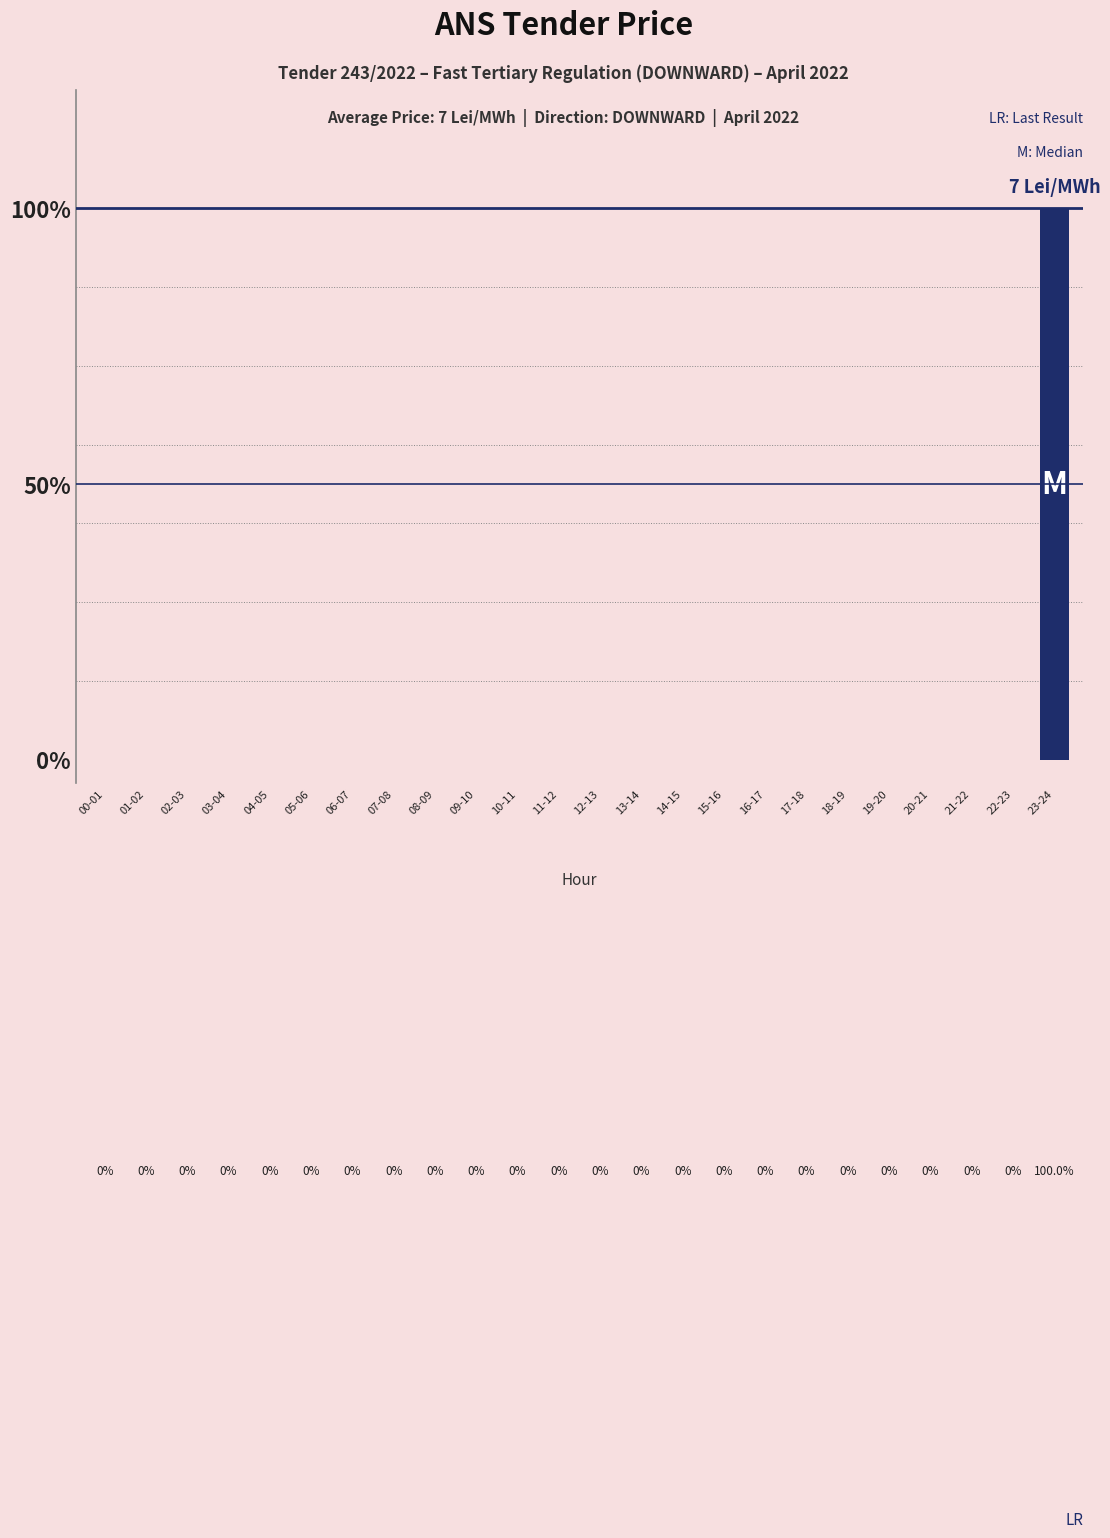

Are the bars horizontal?

No